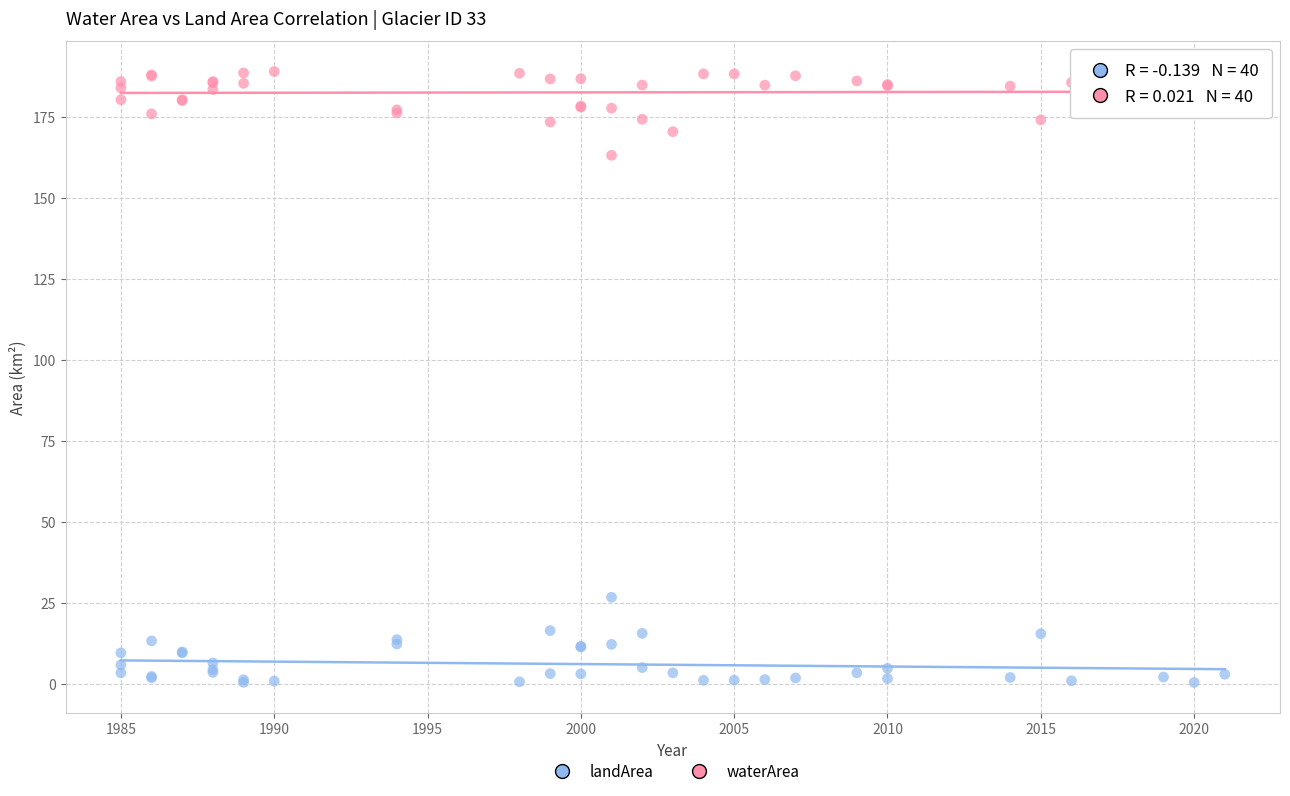

What is the X range (max minus min) for the scatter plot?

36.0